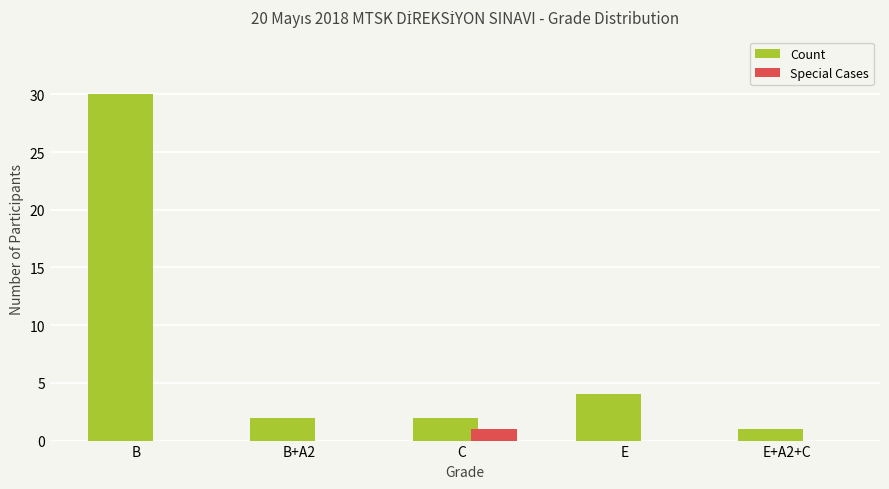

Between B and E, which series saw the biggest shift?

Count